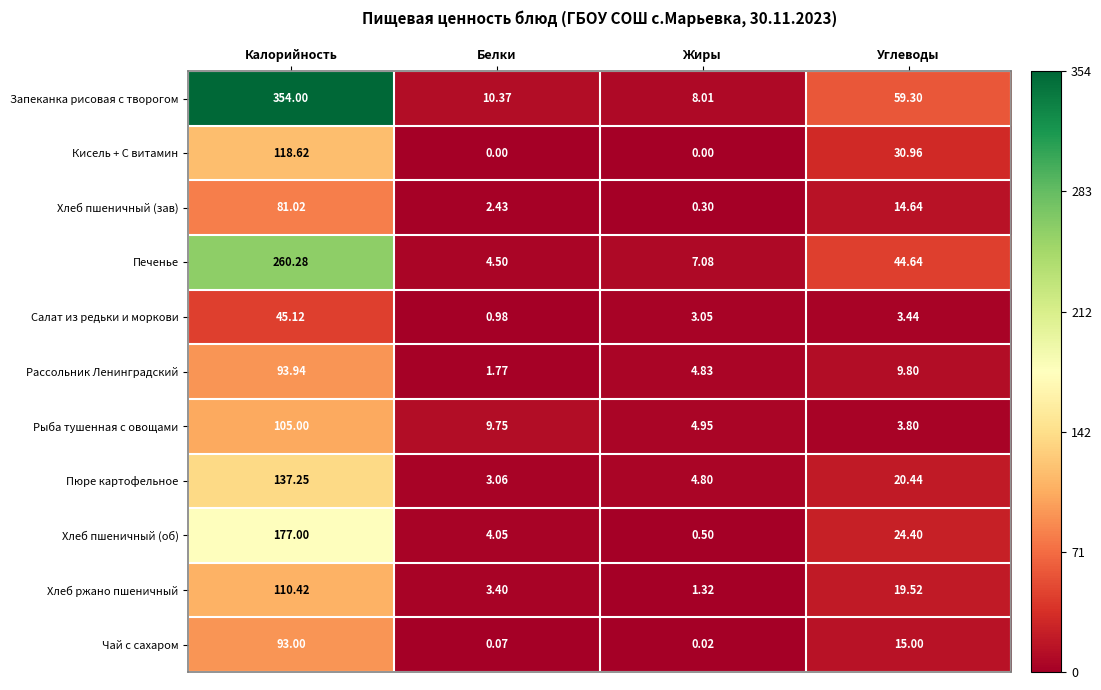

At which label does Рассольник Ленинградский reach its minimum?

Белки